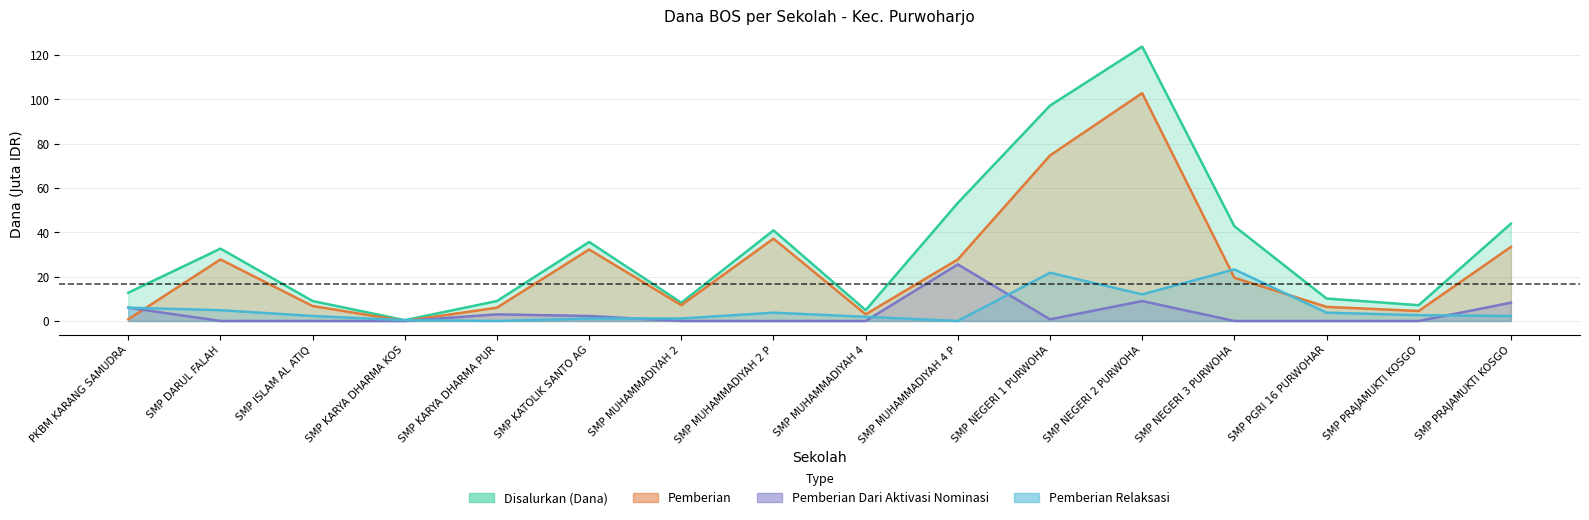

Where is Disalurkan (Dana) nearest to the value 62?

SMP MUHAMMADIYAH 4 P